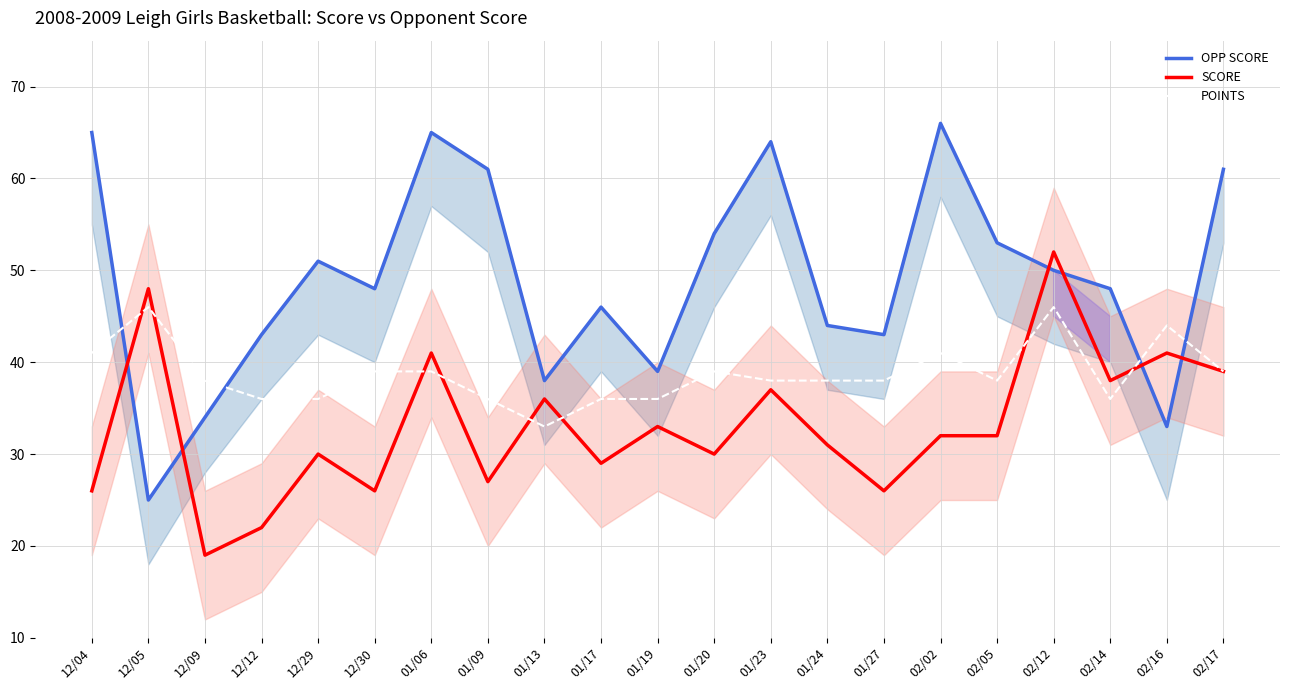

At which category does OPP SCORE reach its first local valley?

12/05